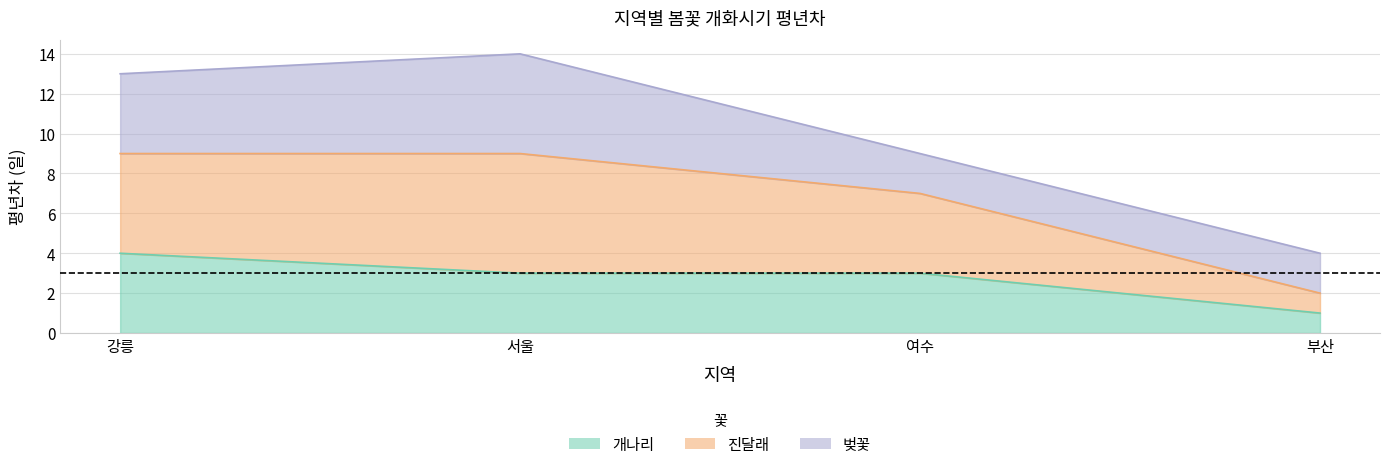

Is it true that 개나리 equals 3 at 서울?

True